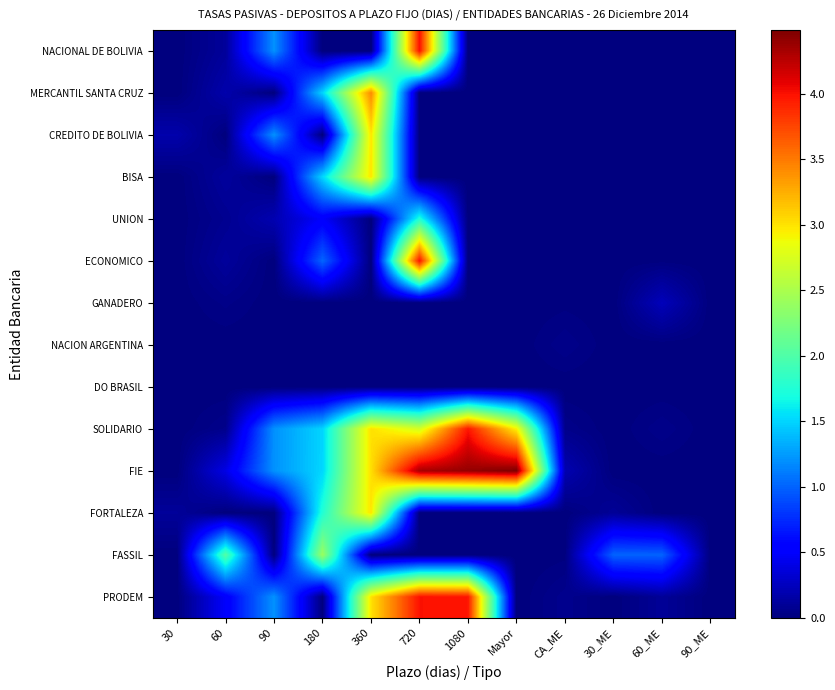

At how many categories does at least one series exceed 2?

6